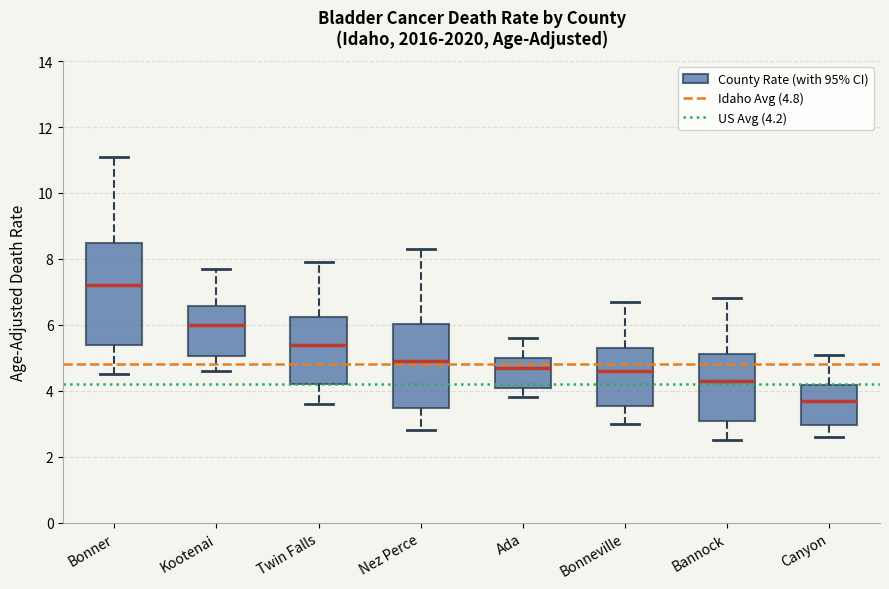

Which box has the highest median line?

Bonner